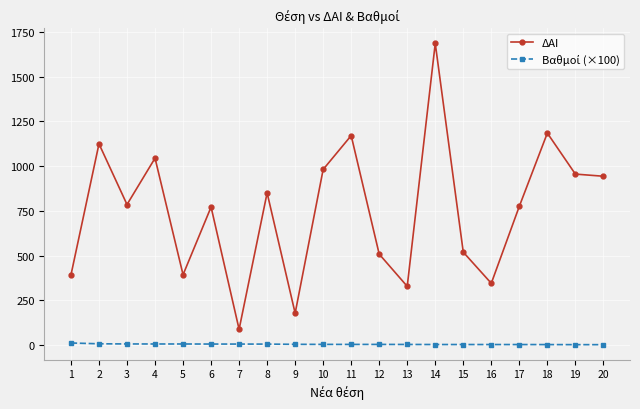

Which series has the largest range (max minus min)?

ΔΑΙ